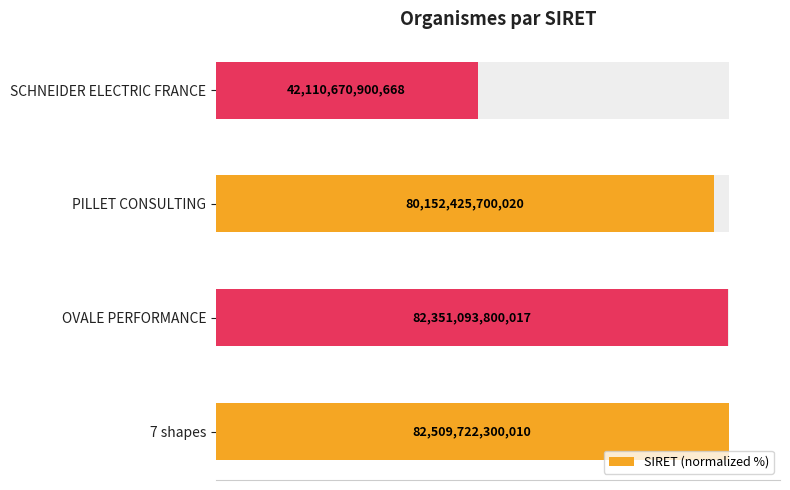

Reading right to left, list all the values displayed in this chart.

51.0	97.1	99.8	100.0